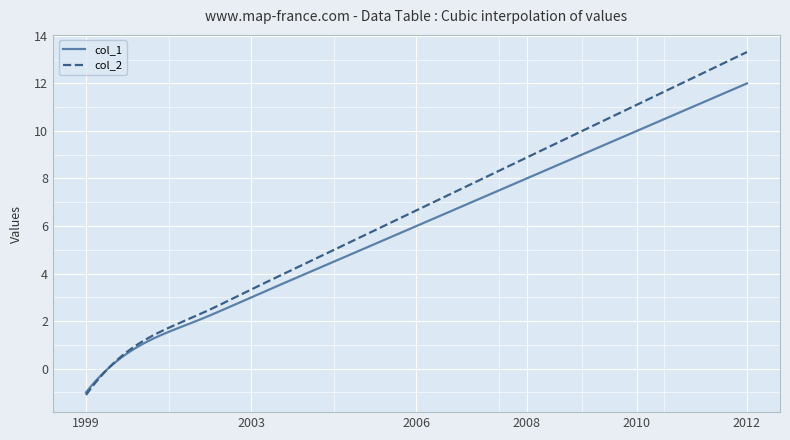

Which series has the largest total across all categories?

col_2